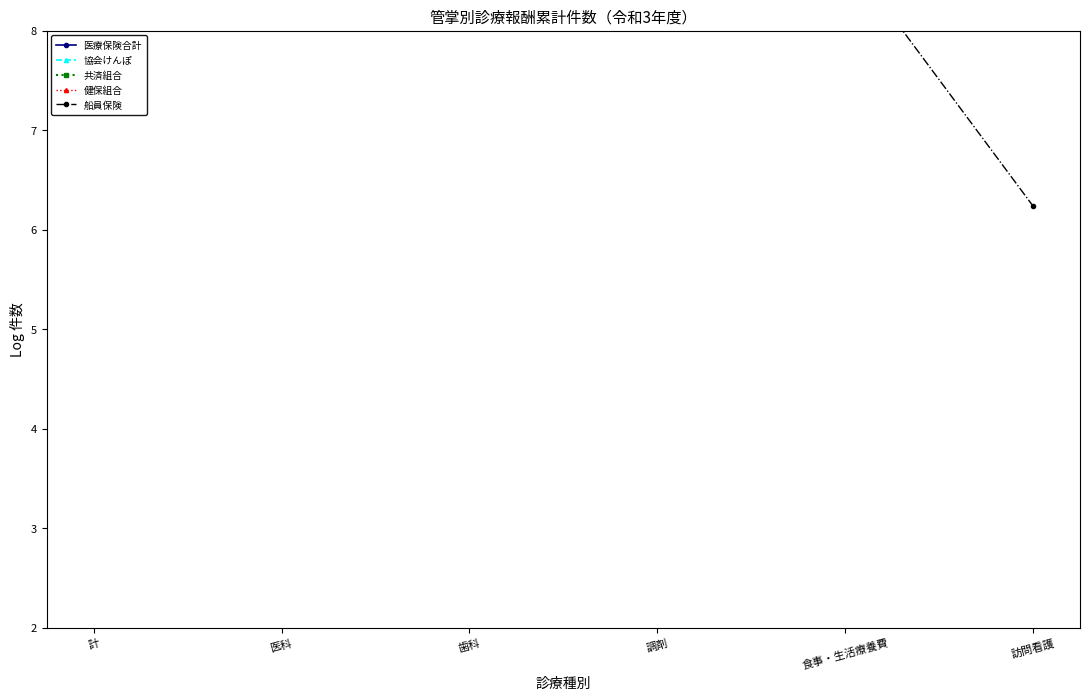

At which category does the chart reach its minimum across all series?

訪問看護